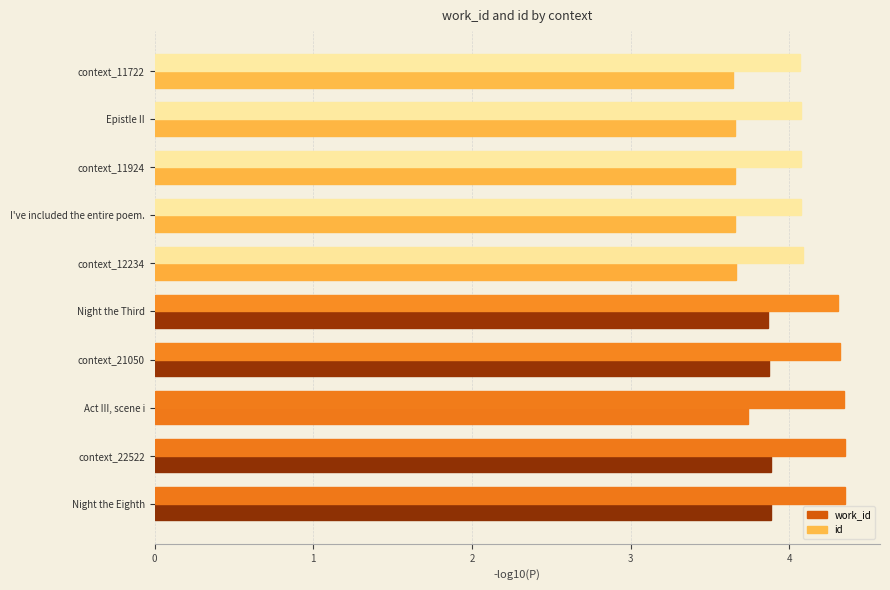

Count the number of categories in the chart.

10